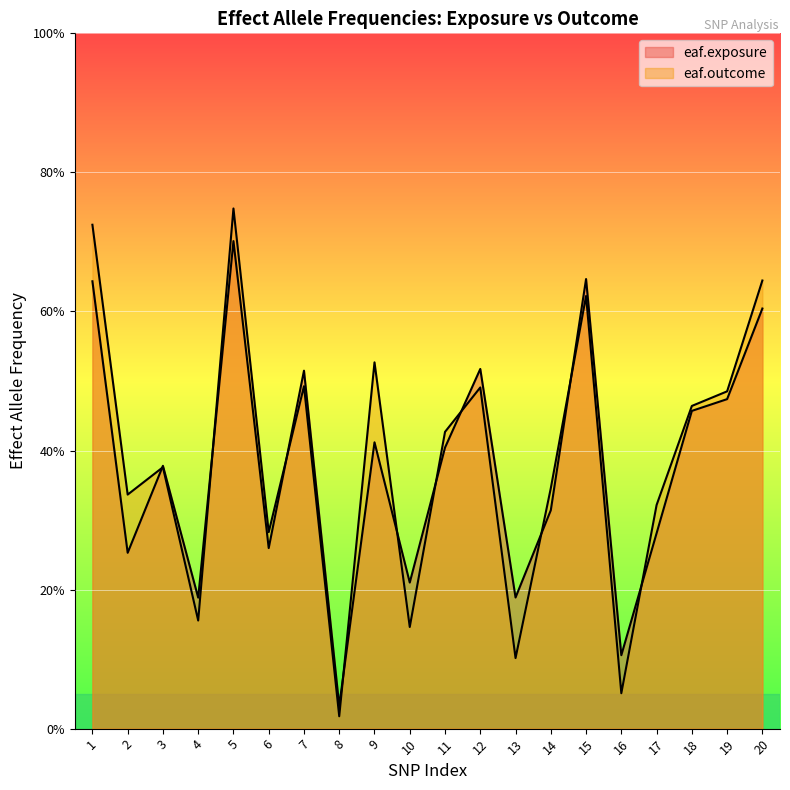

What is the total value across all series at 18?

0.9